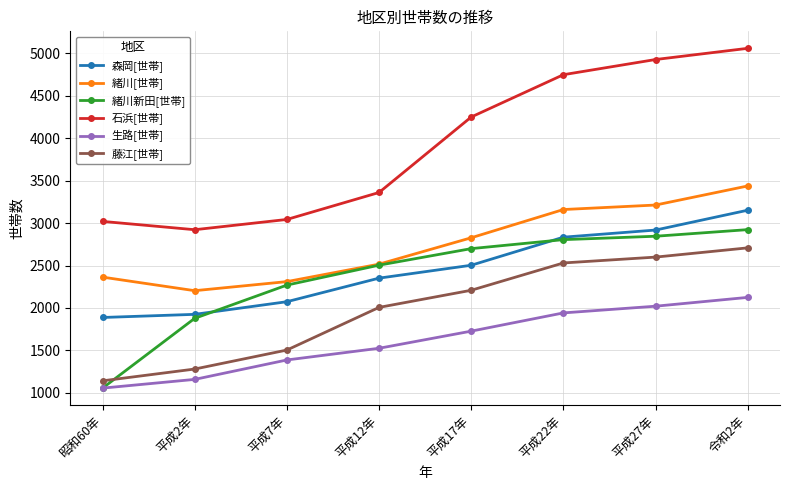

The 緒川新田[世帯] series shows 1597 at 平成17年. True or false?

False